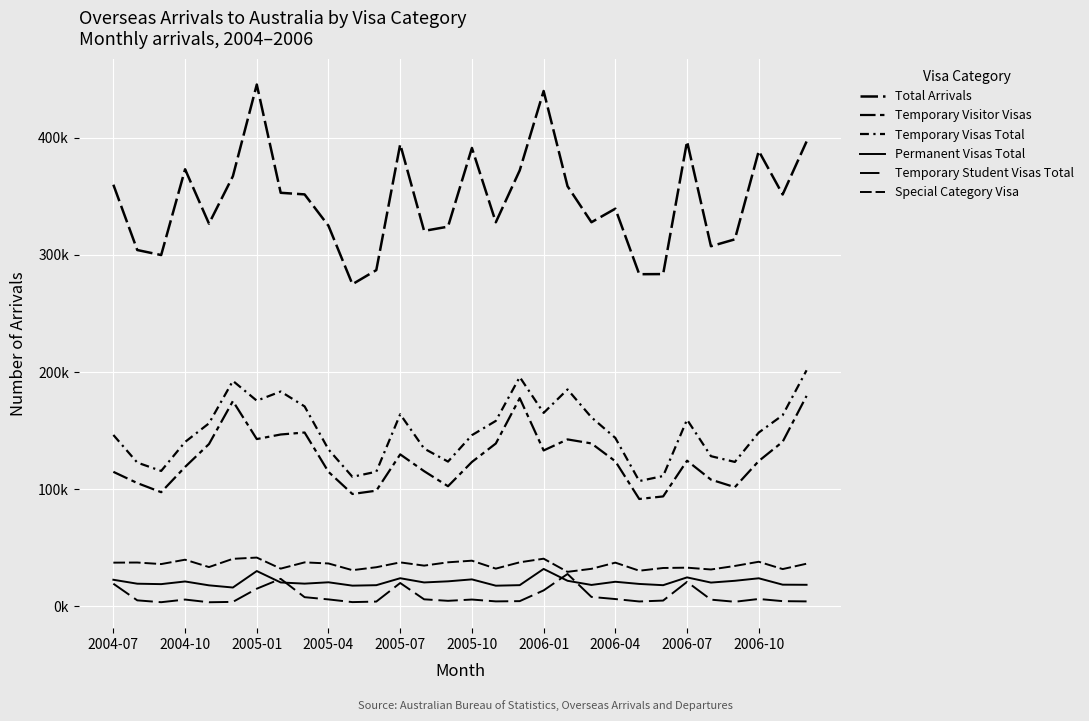

Does the chart display data point markers on the line(s)?

No